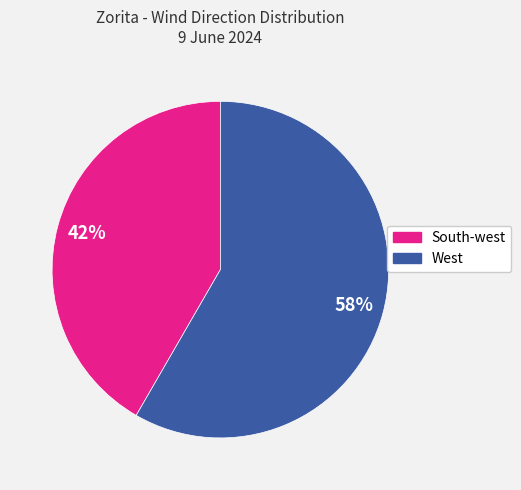

Is the sum of West and South-west greater than half?

Yes